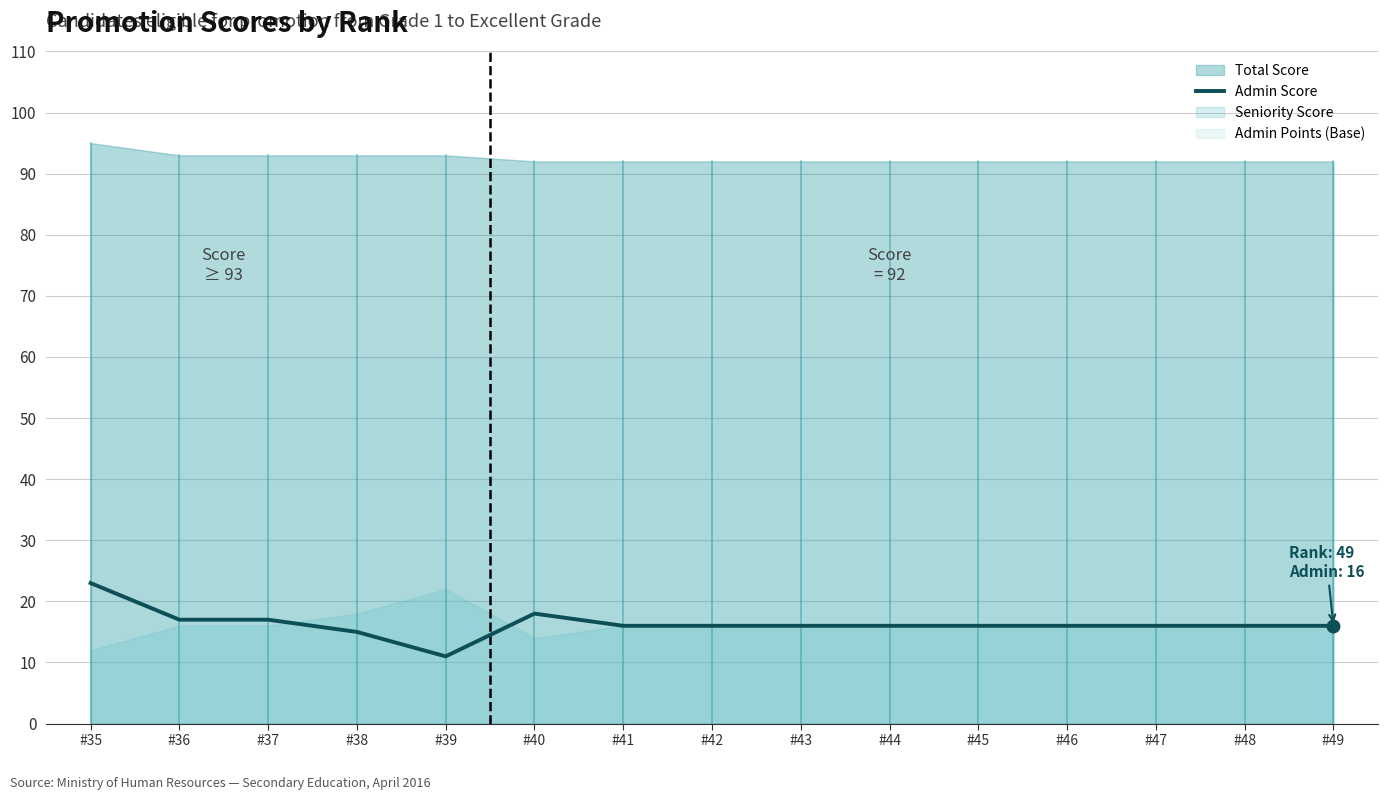

At which label does Admin Score reach its peak?

#35